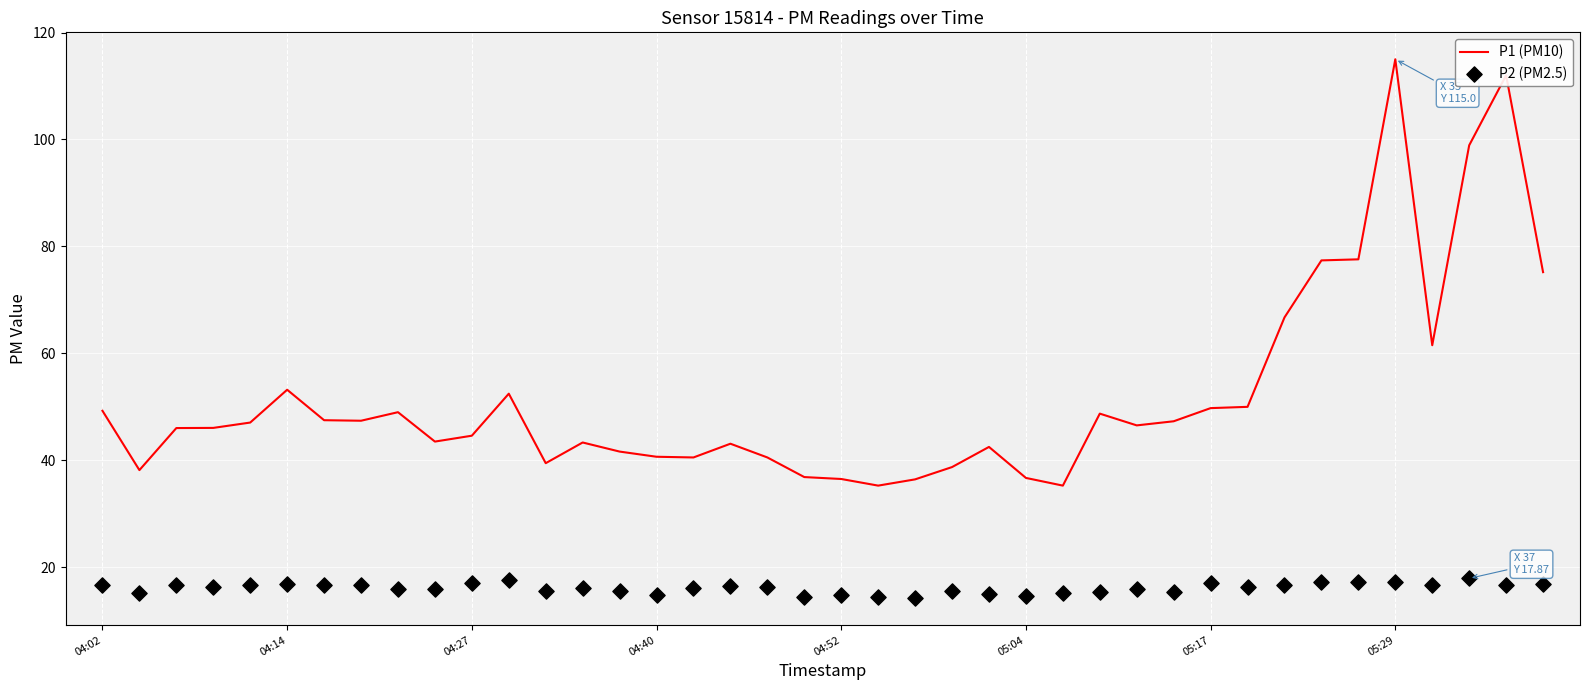

Which series has the widest spread of Y values?

P1 (PM10)